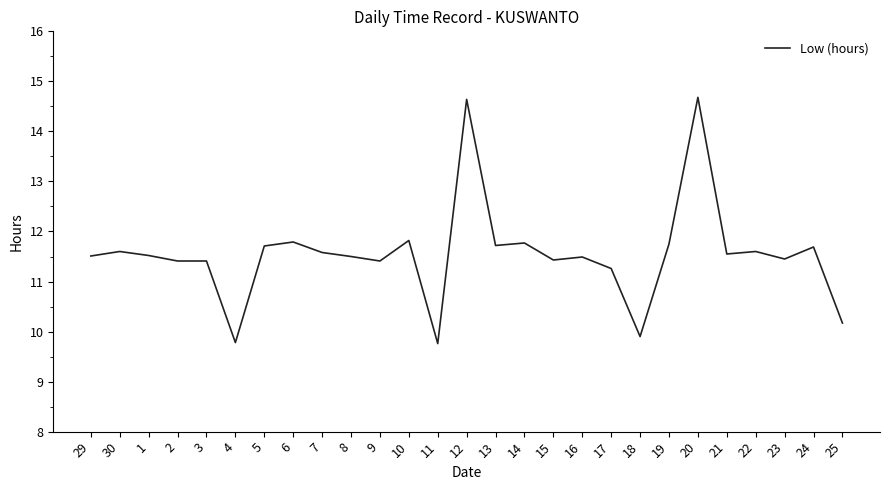

Count the number of categories in the chart.

27